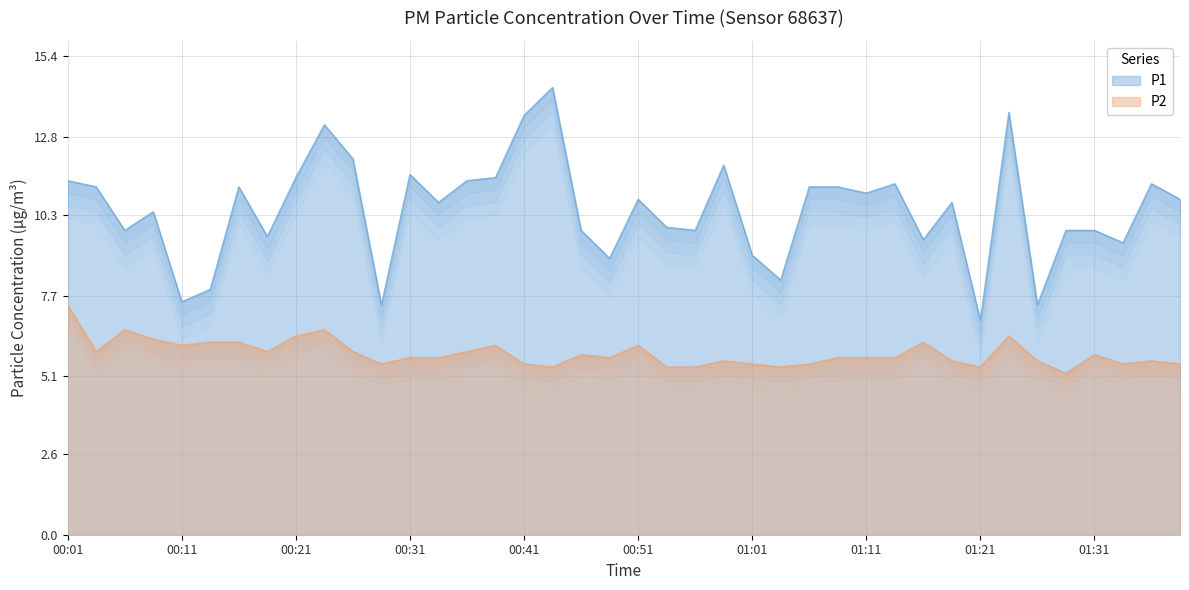

What is the spread (max minus min) of values at 00:19?

3.7